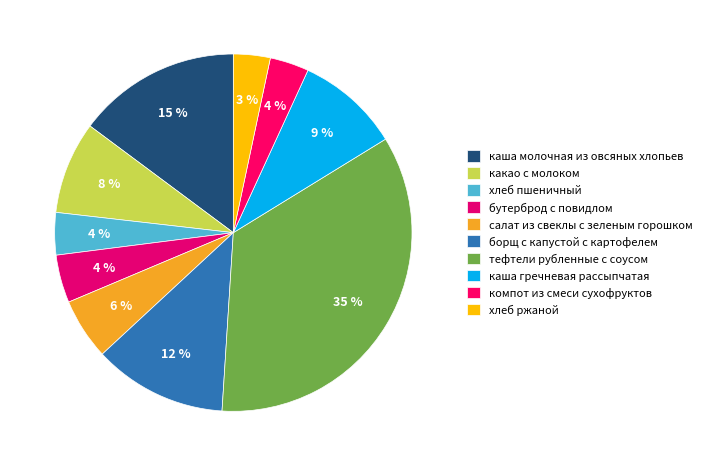

How many slices are in this pie chart?

10